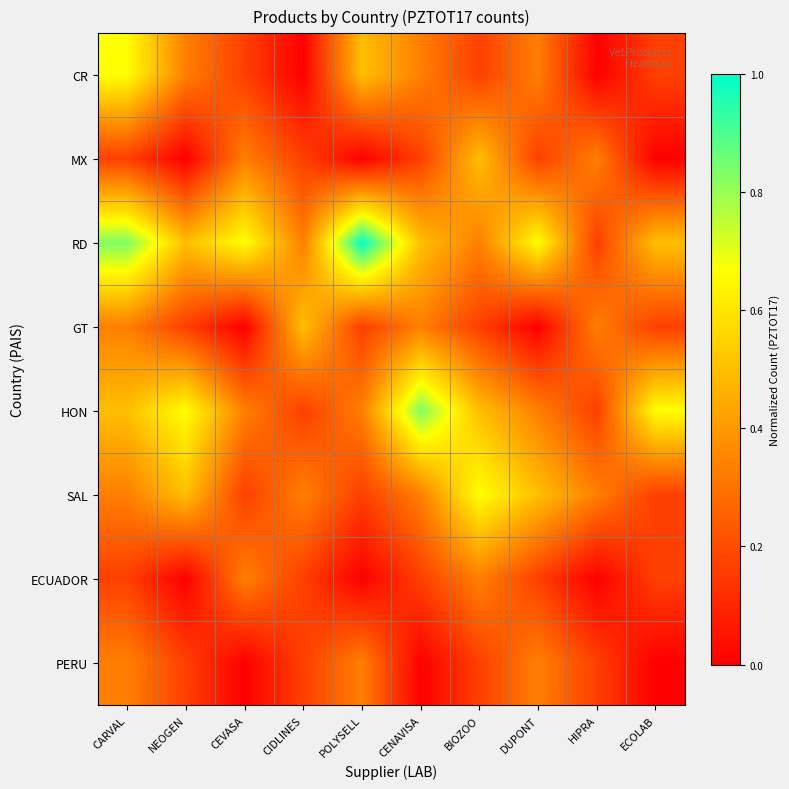

Rank the series by their maximum value, from highest to lowest.

RD, HON, CR, SAL, MX, GT, ECUADOR, PERU